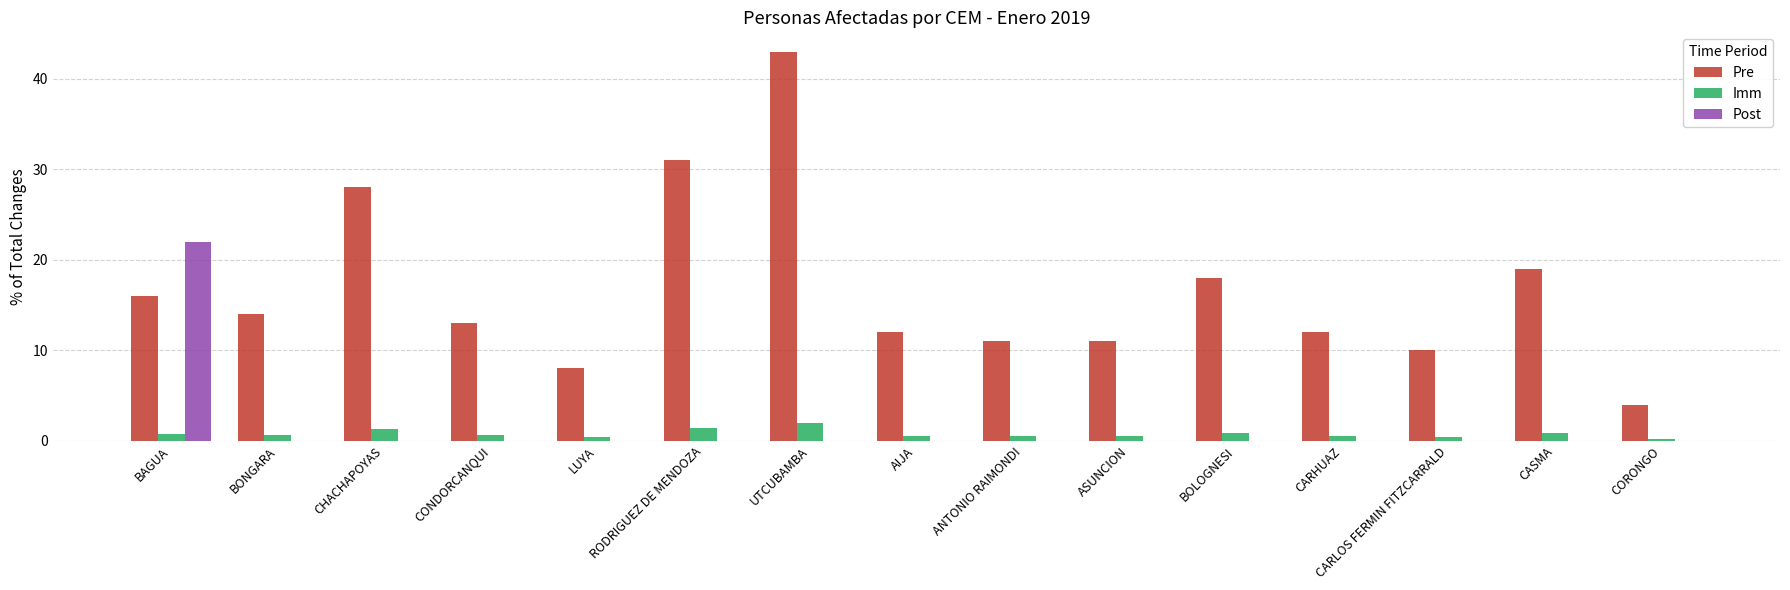

Which series changed the most between ASUNCION and CASMA?

Pre